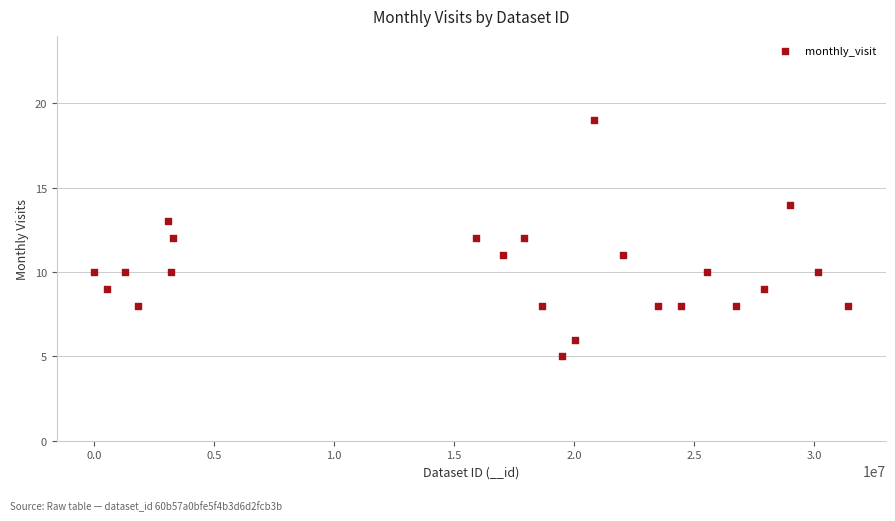

What is the range of Y values (max minus min)?

14